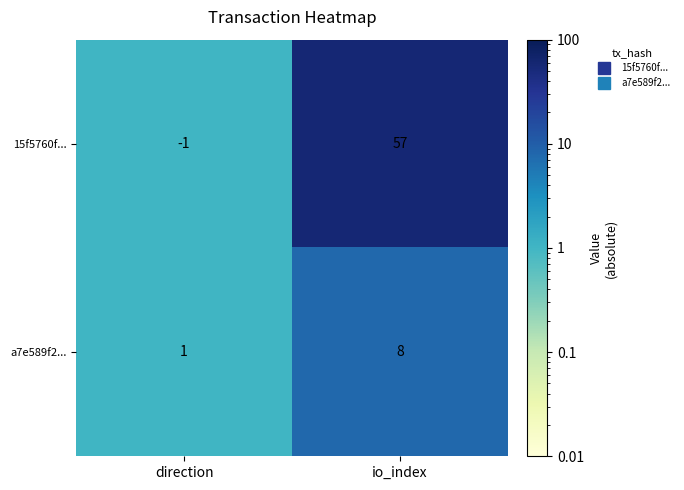

True or false: a7e589f2... has a value of 5 at io_index.

False